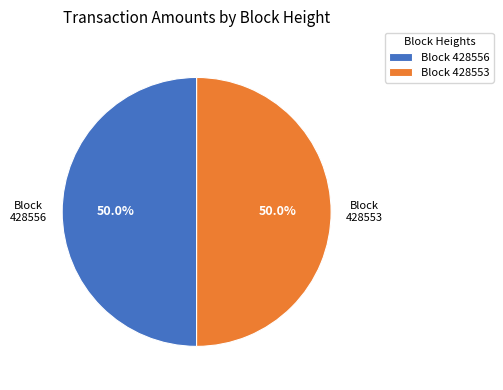

What percentage do Block 428556 and Block 428553 together represent?

100.0%